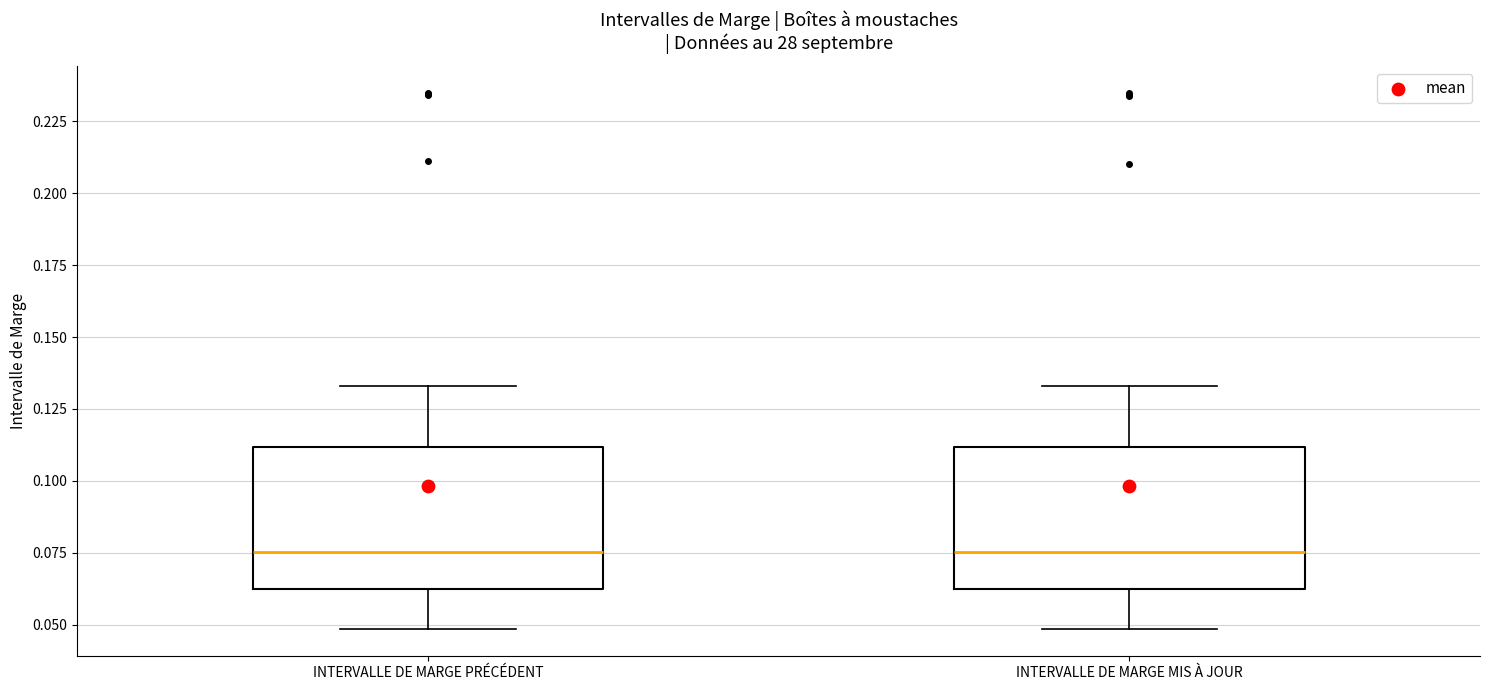

Reading left to right, transcribe this box plot: for each box, give where its median line is, the range the box spans, and where its two whiskers end, as read against the y-axis. The values are not printed on the chart, so give them approximately, as read against the axis.

INTERVALLE DE MARGE PRÉCÉDENT: median 0.075, box 0.060 to 0.110, whiskers 0.050 to 0.135
INTERVALLE DE MARGE MIS À JOUR: median 0.075, box 0.060 to 0.110, whiskers 0.050 to 0.135